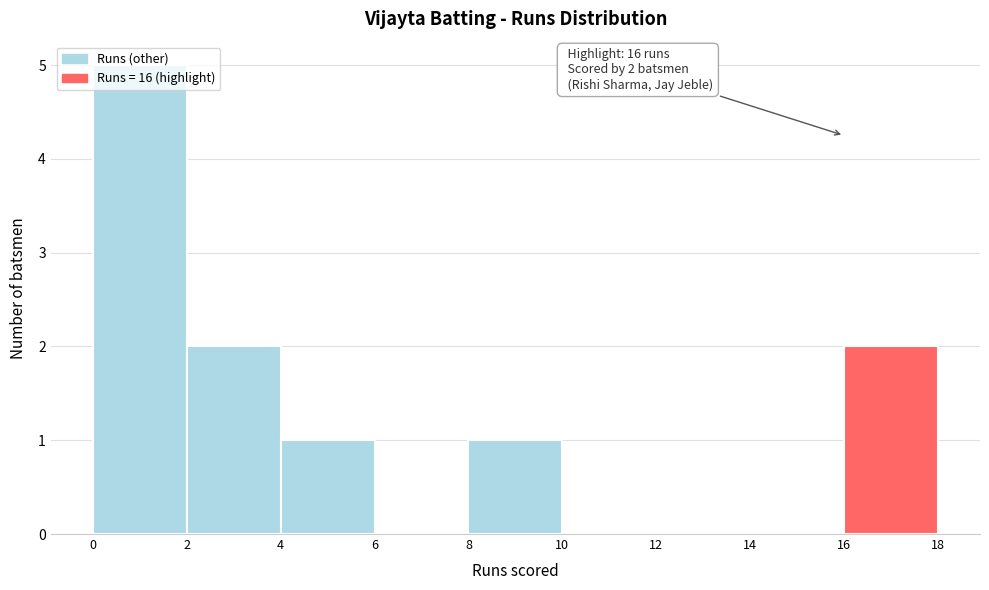

Which range on the x-axis has the tallest bar?

0 to 2